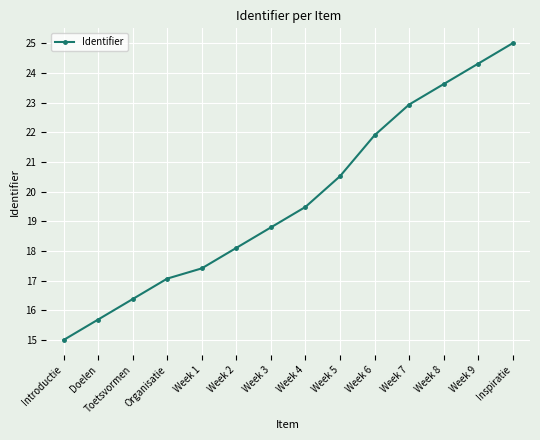

How many data points does each series have?

14